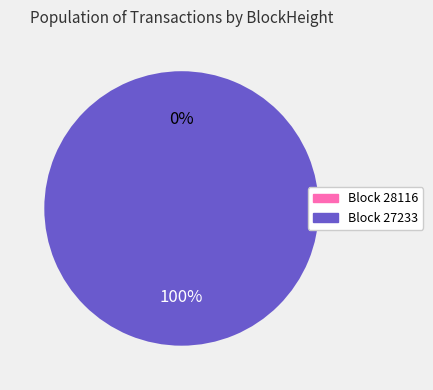

To the nearest percent, what is the combined percentage of 28116 and 27233?

100%